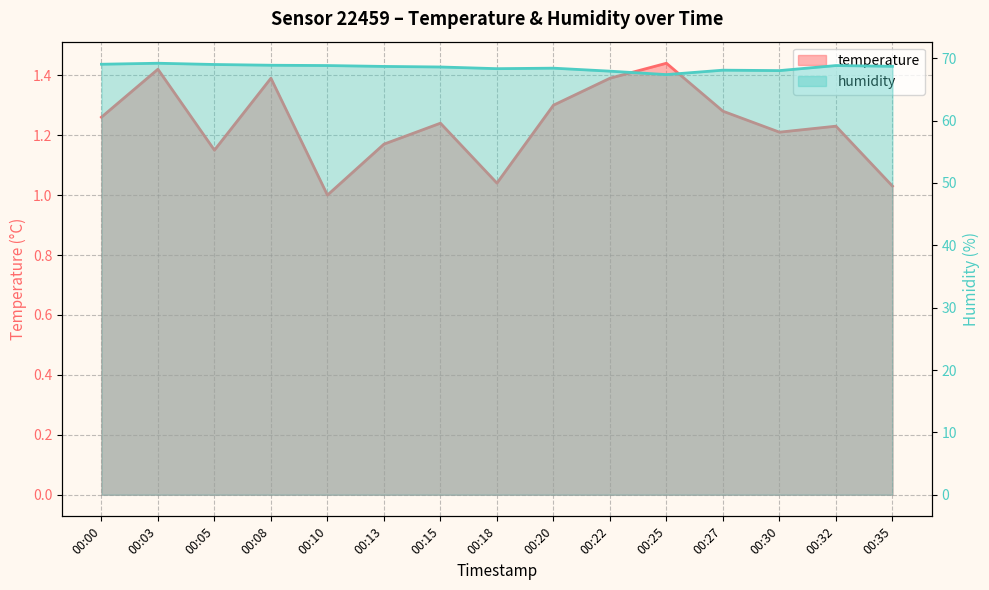

Which series has the widest spread of values?

humidity